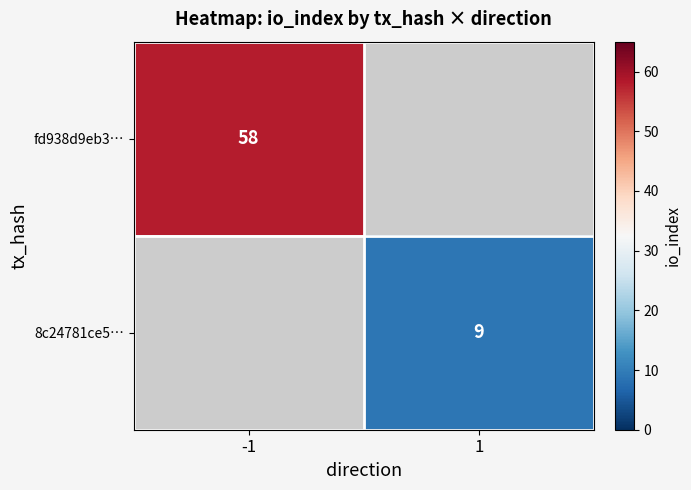

The value of 8c24781ce5… at 1 is 9. True or false?

True